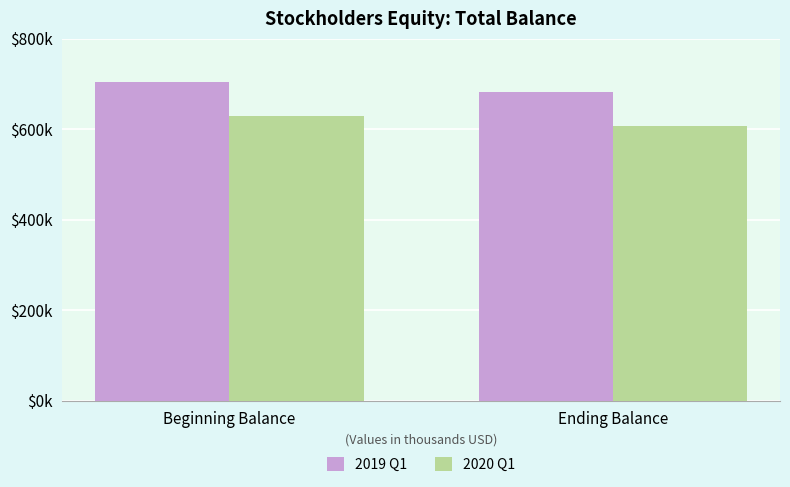

What are all the series names shown in the legend?

2019 Q1, 2020 Q1